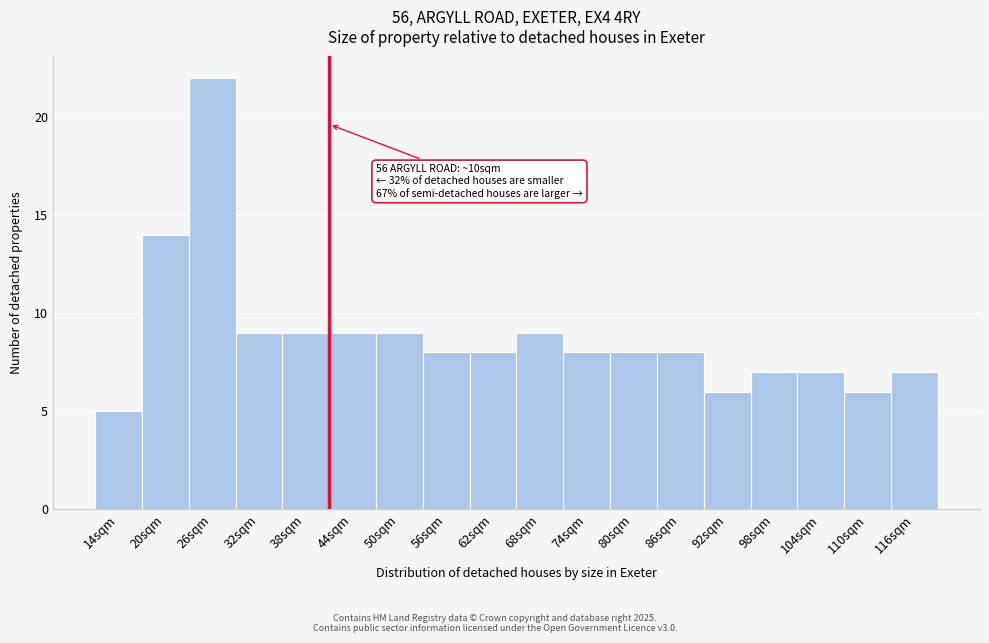

Reading right to left, list all the values displayed in this chart.

116sqm=7	110sqm=6	104sqm=7	98sqm=7	92sqm=6	86sqm=8	80sqm=8	74sqm=8	68sqm=9	62sqm=8	56sqm=8	50sqm=9	44sqm=9	38sqm=9	32sqm=9	26sqm=22	20sqm=14	14sqm=5